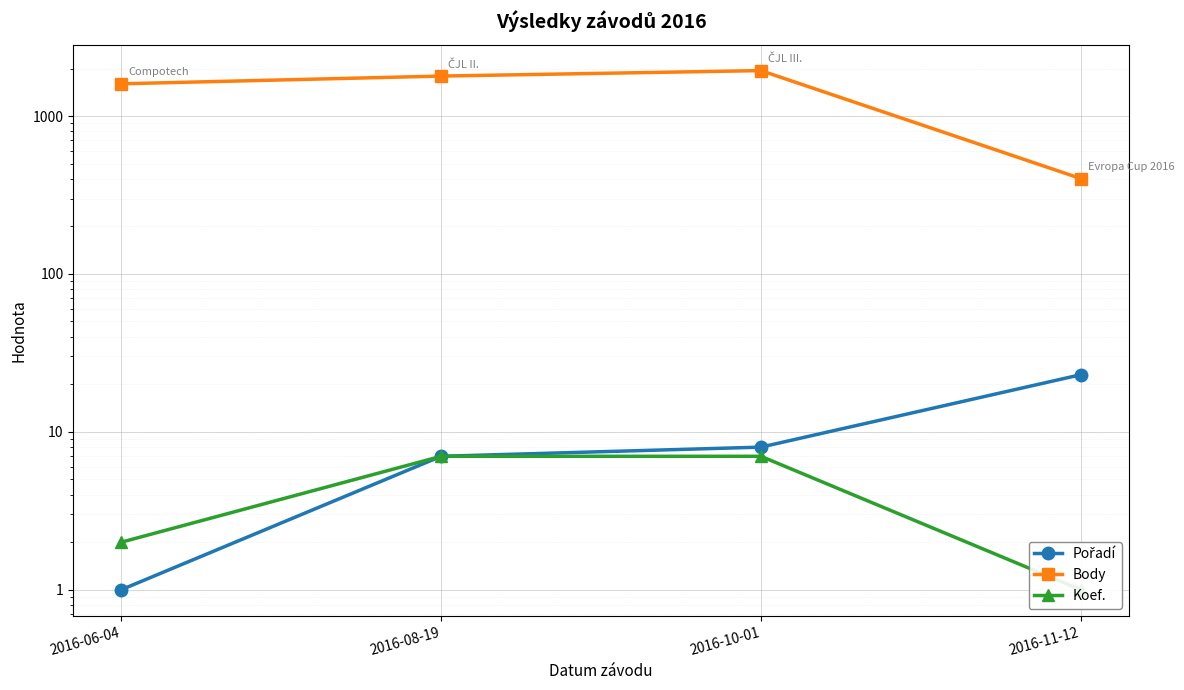

At which label is Koef. closest to 4?

2016-06-04